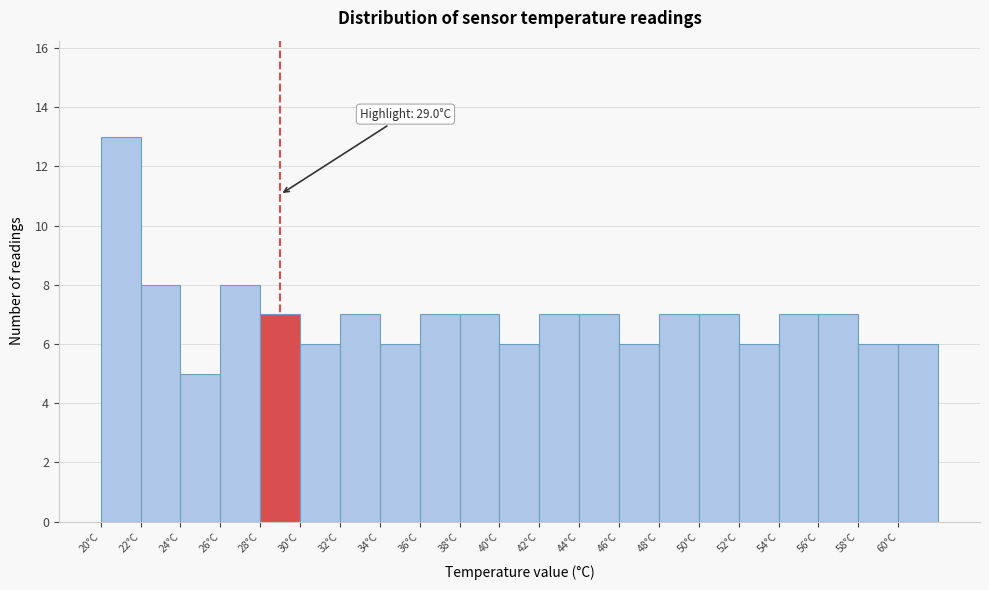

Over which range of the x-axis is the bar tallest?

20 to 22